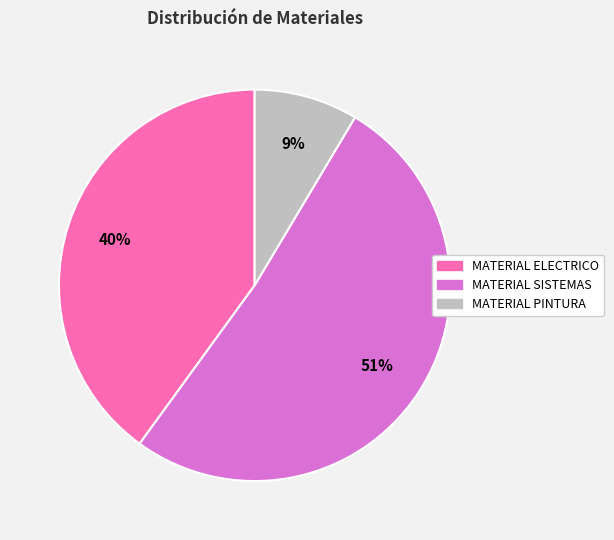

True or false: MATERIAL PINTURA accounts for 16% of the total.

False